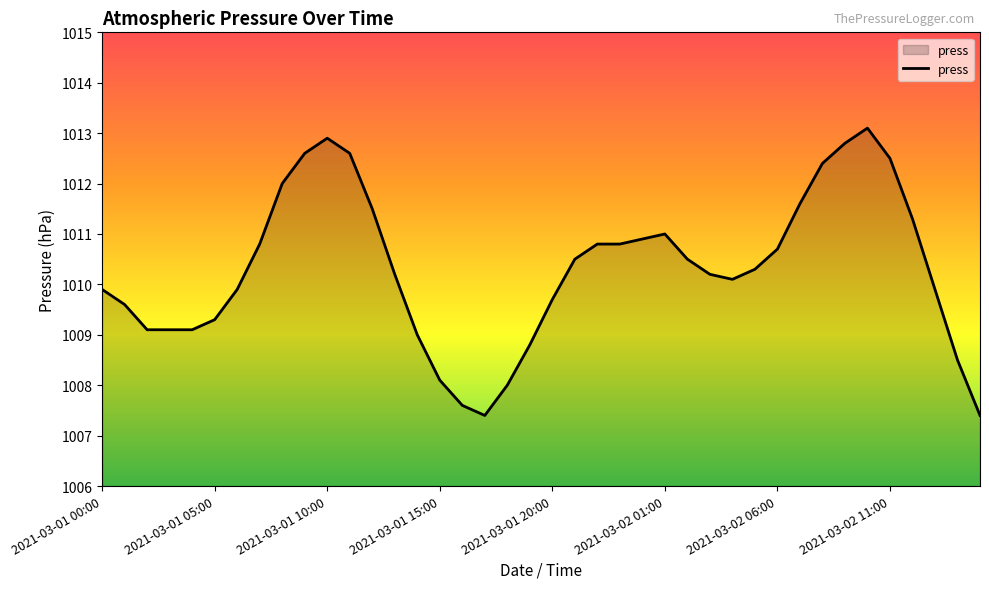

How many lines are shown in the chart?

1